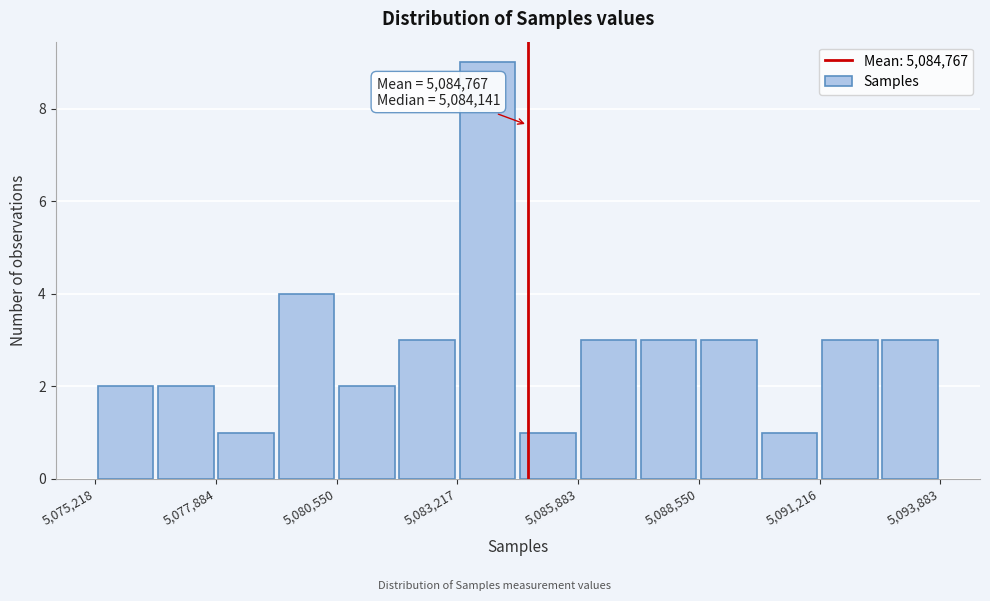

Read against the x-axis, roughly where is the centre of the tallest bar?

5084000